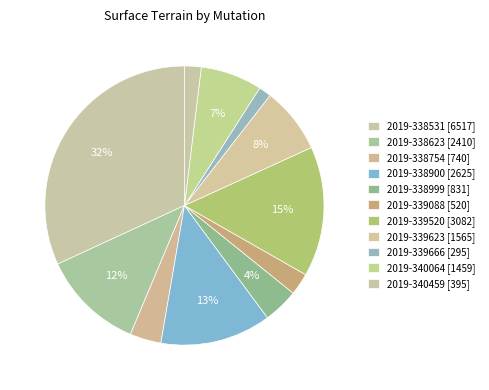

How many segments does this pie chart have?

11